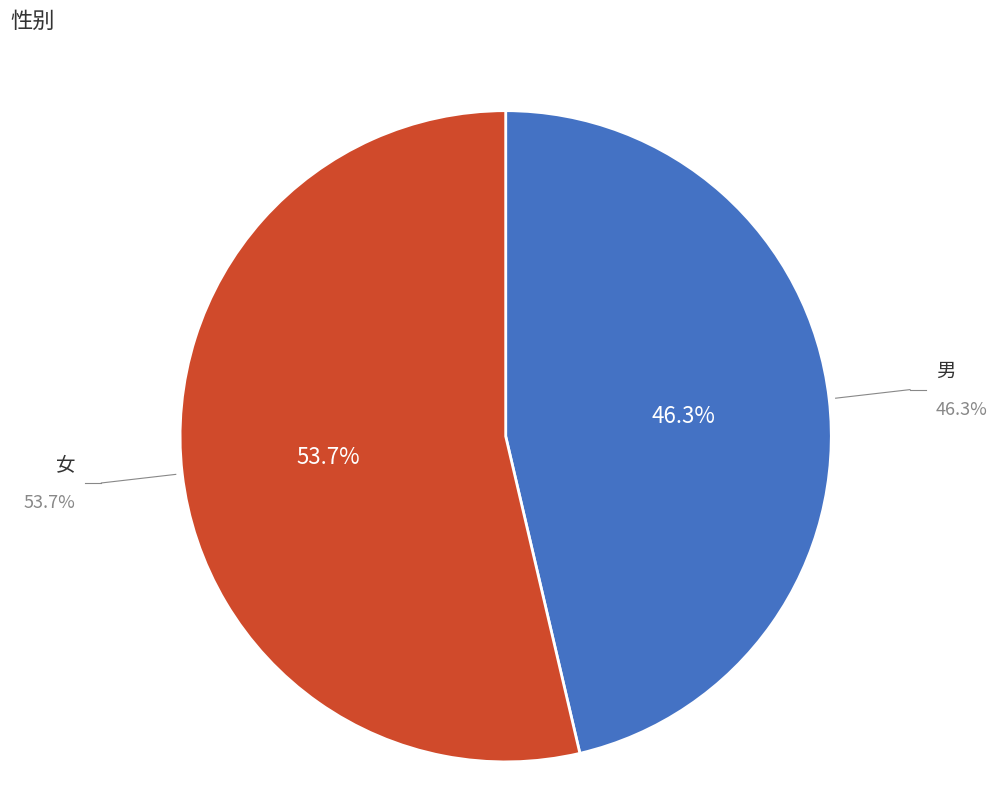

Does 男 represent more than half of the total?

No